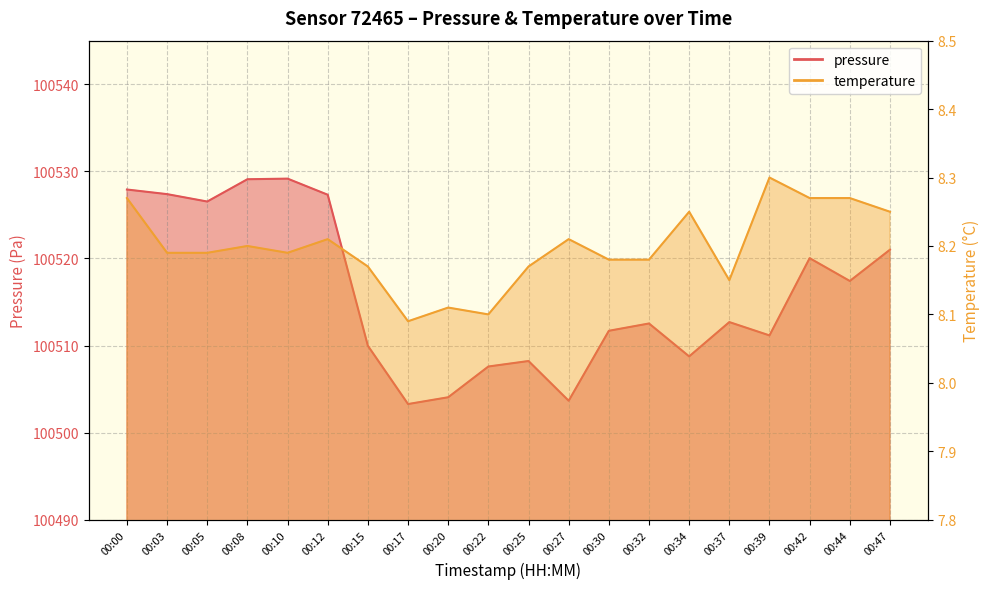

Which category has the lowest value in the pressure series?

00:17